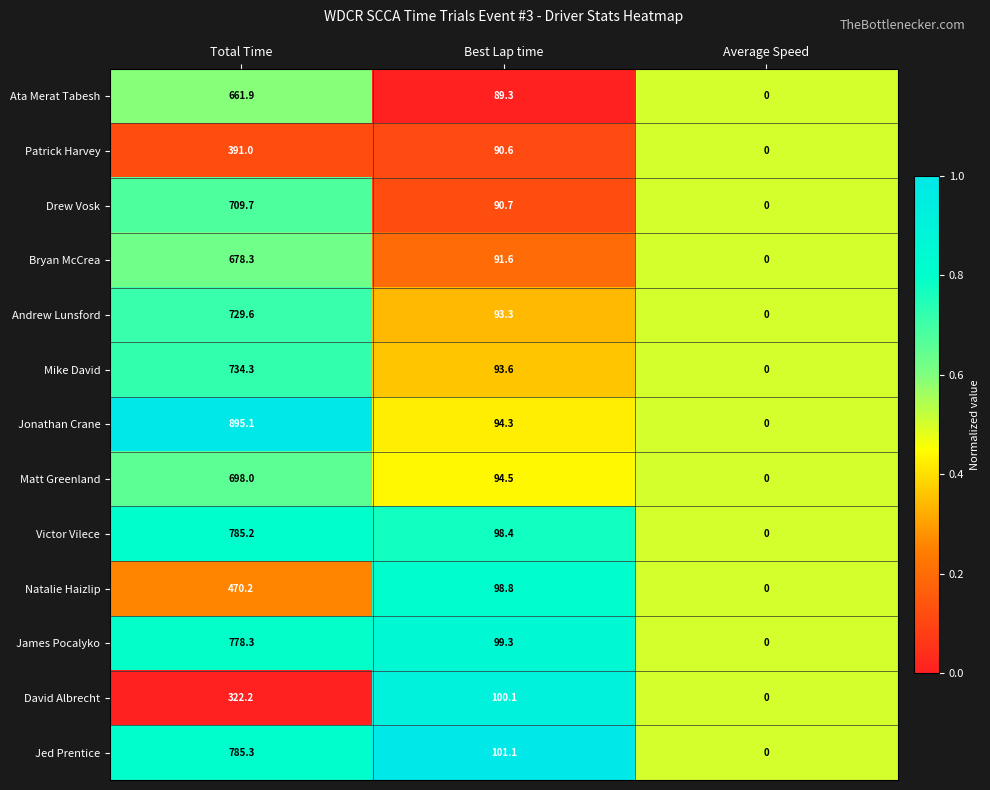

What is the difference between the maximum and second lowest values in the Patrick Harvey series?

300.4